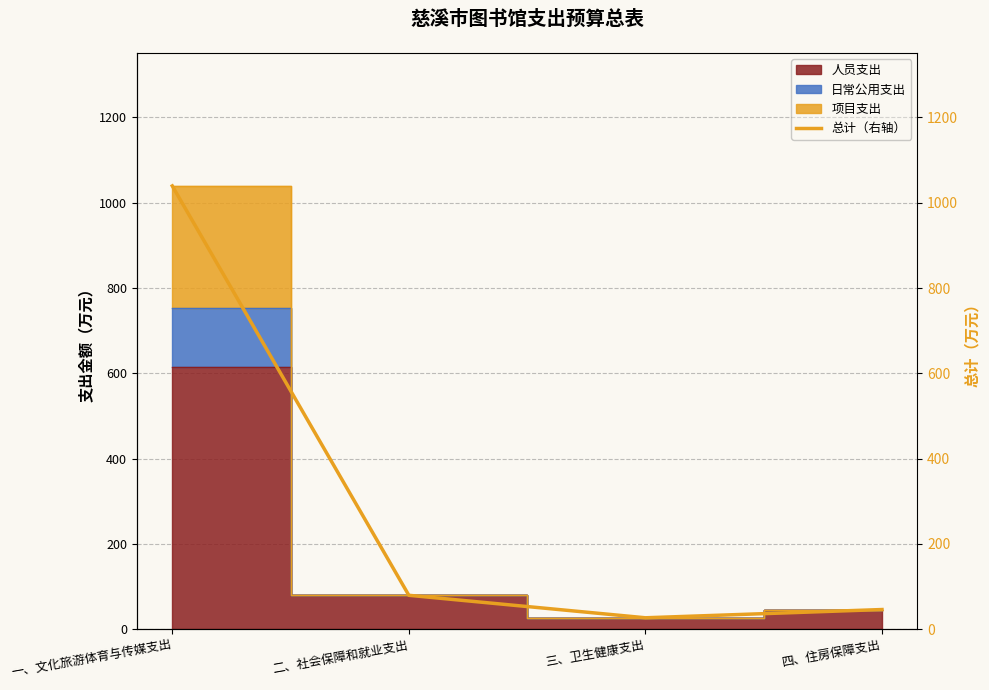

What is the difference between the maximum and minimum values?

1012.6